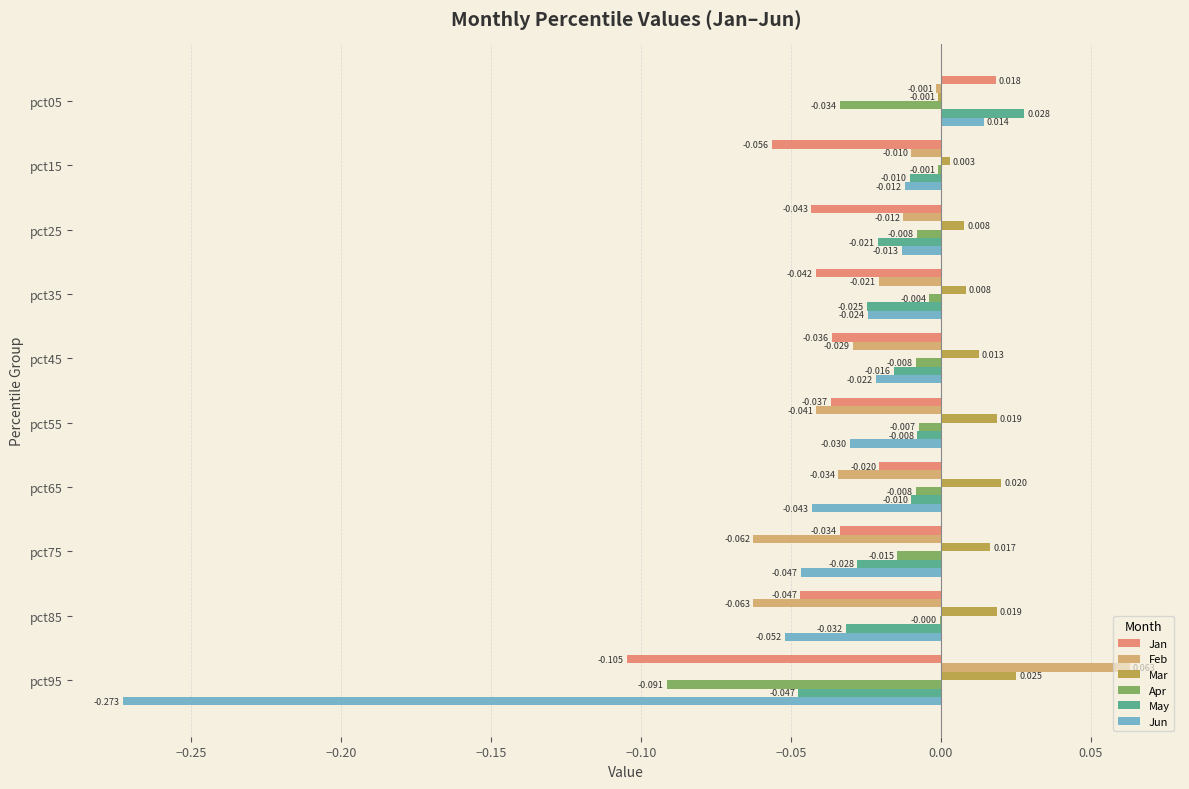

Which series has the largest total across all categories?

Mar